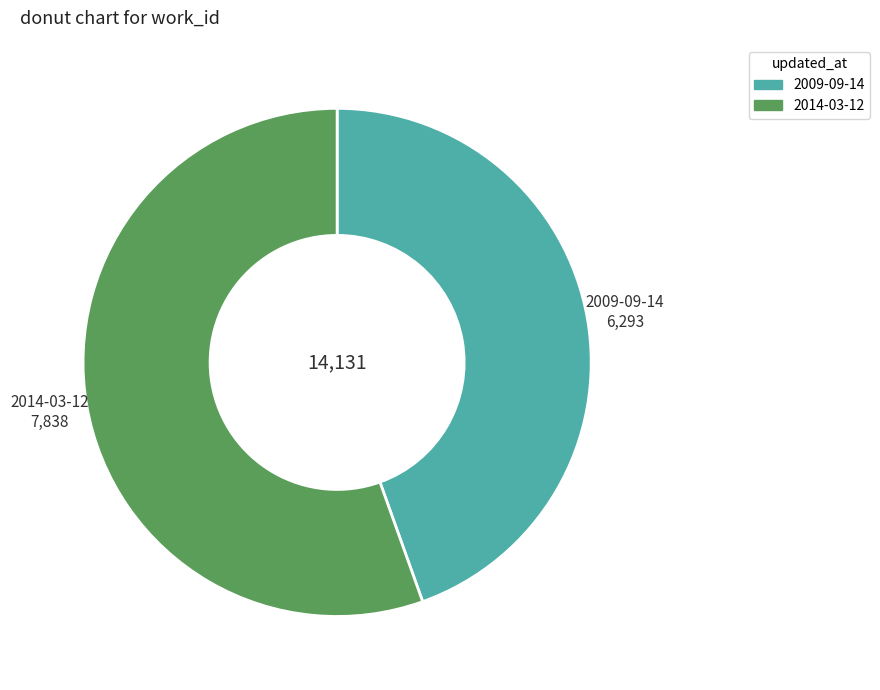

Which has a higher value, 2009-09-14 or 2014-03-12?

2014-03-12